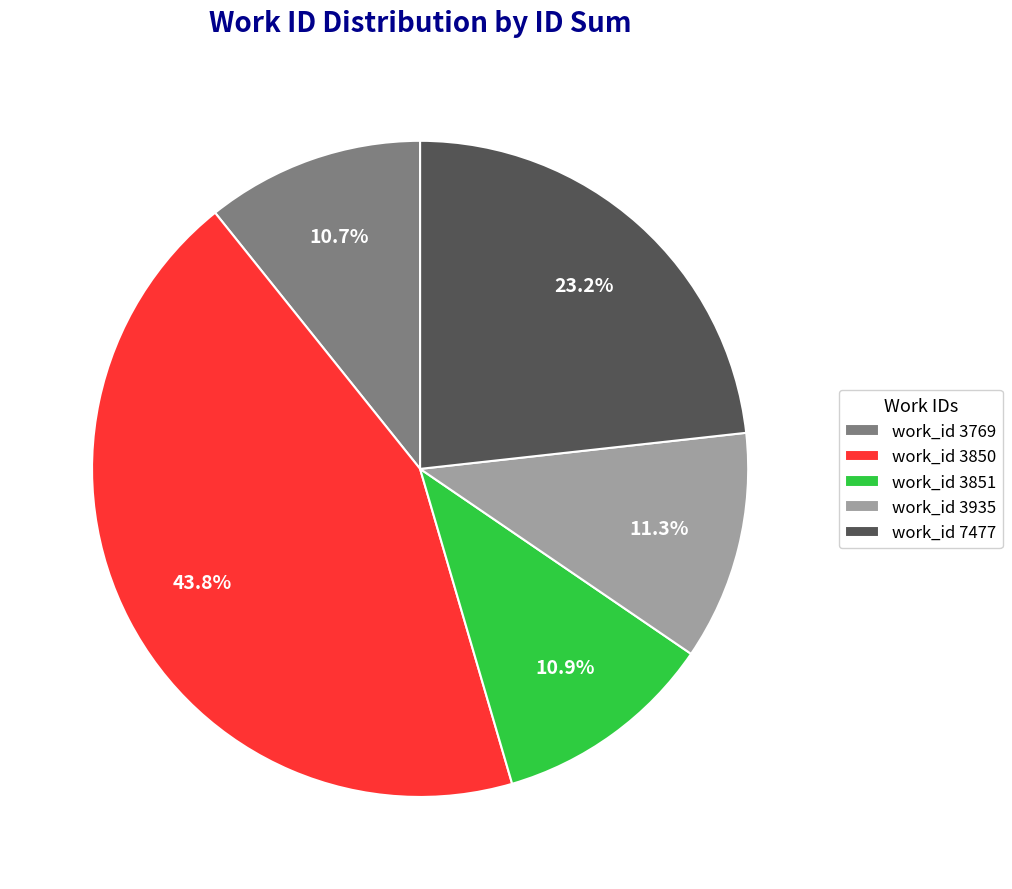

Is the sum of work_id 7477 and work_id 3851 greater than half?

No